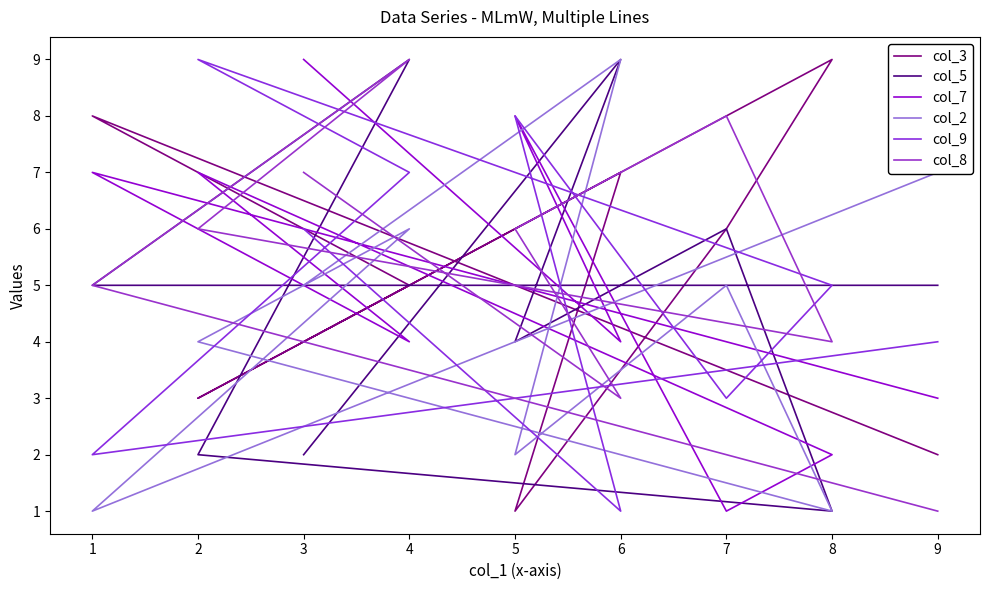

Where is the first local minimum for col_9?

6